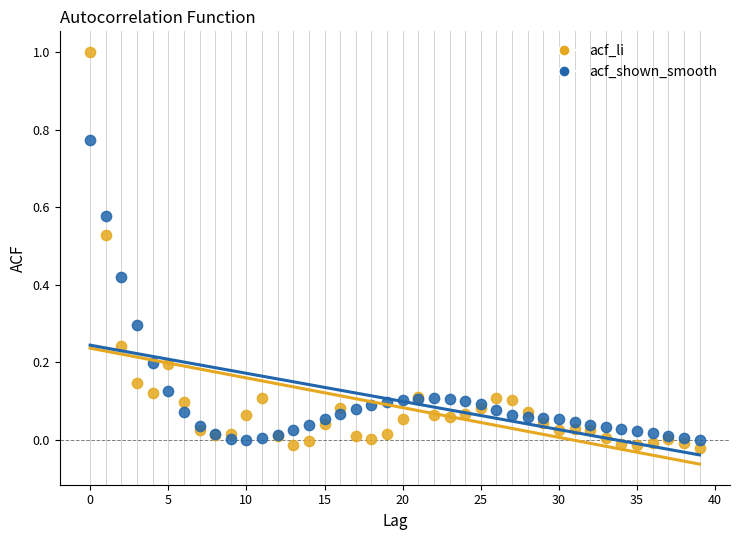

Which series has the largest Y range (max minus min)?

acf_li